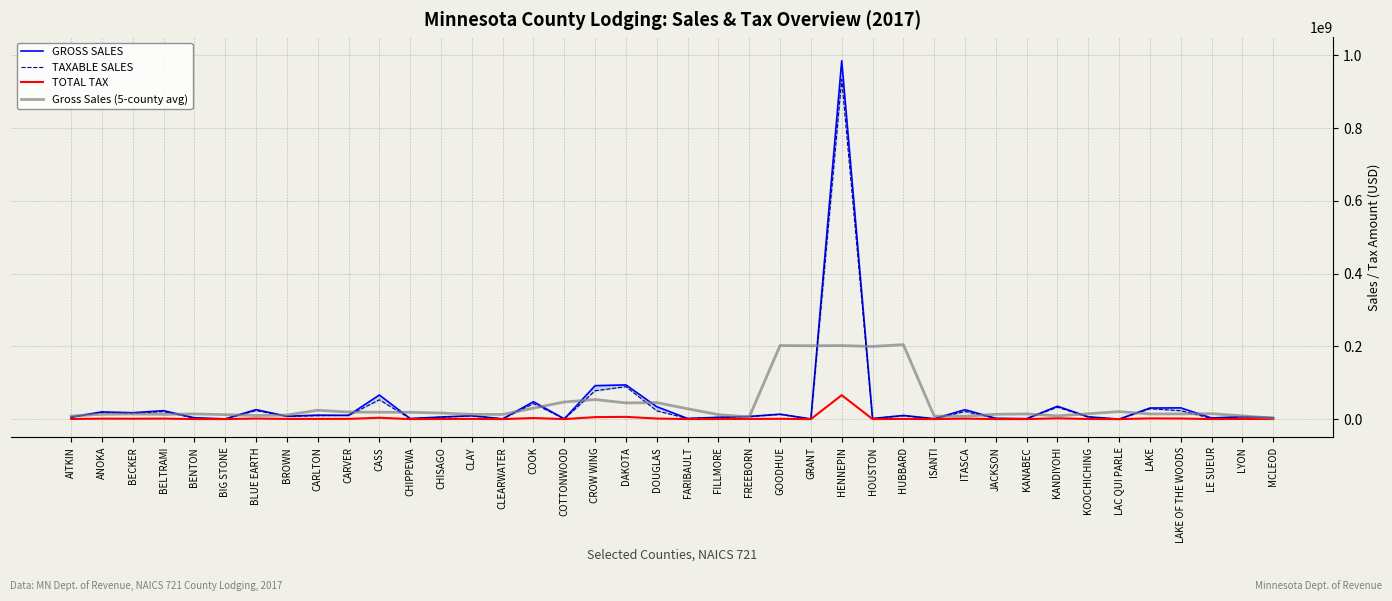

Where is the first local minimum for TAXABLE SALES?

BECKER